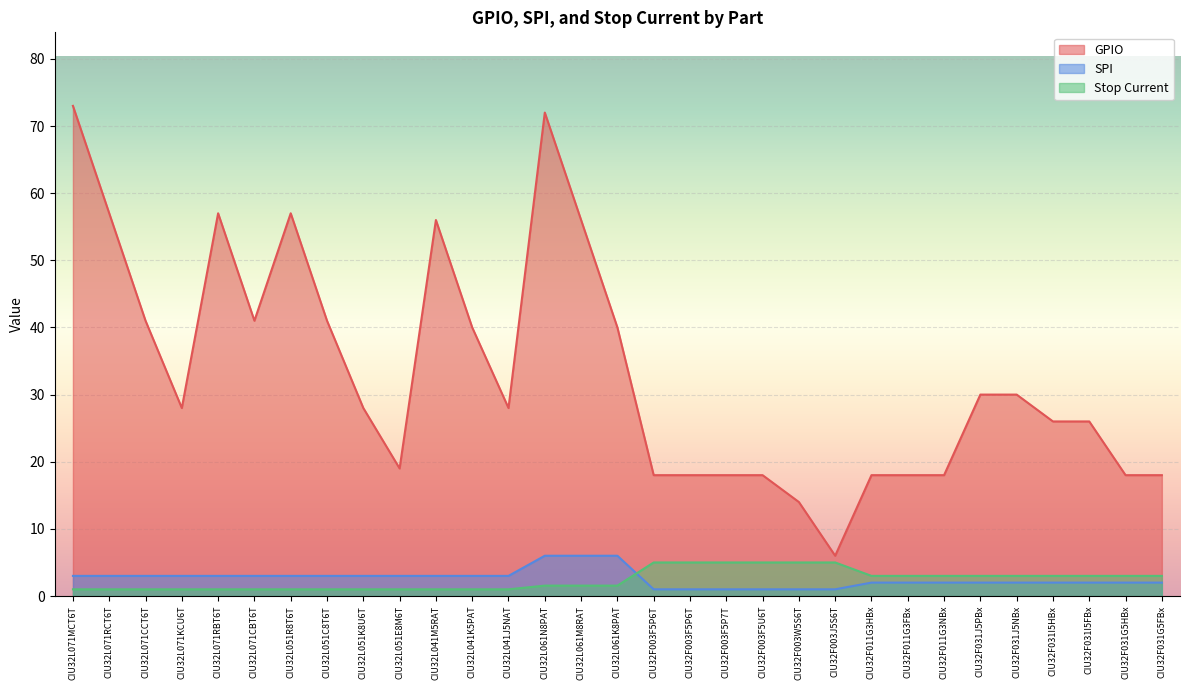

What is the difference between the GPIO values at CIU32L051R8T6T and CIU32L071CBT6T?

16.0